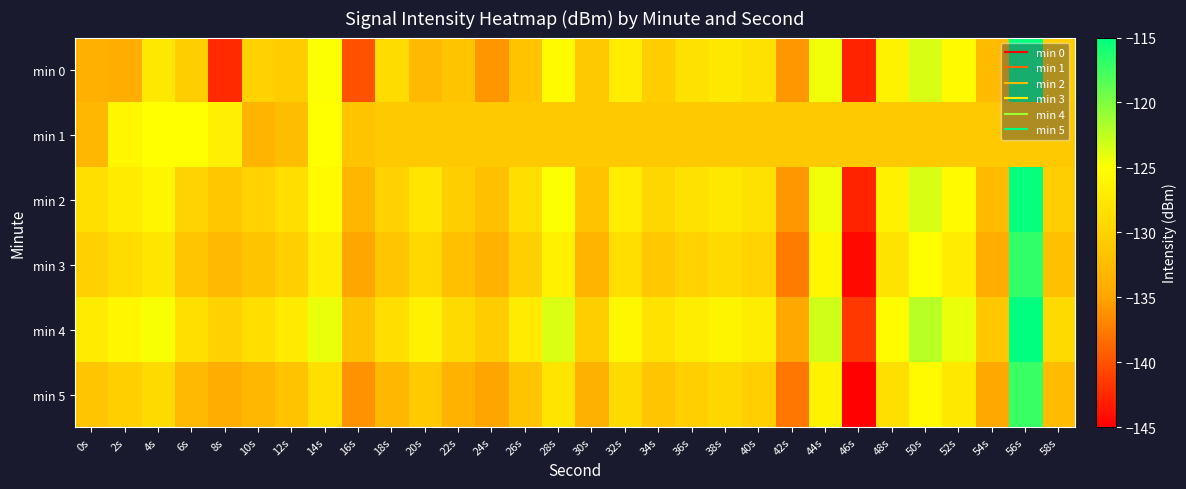

What is the difference between the highest and lowest values at 20s?

6.1